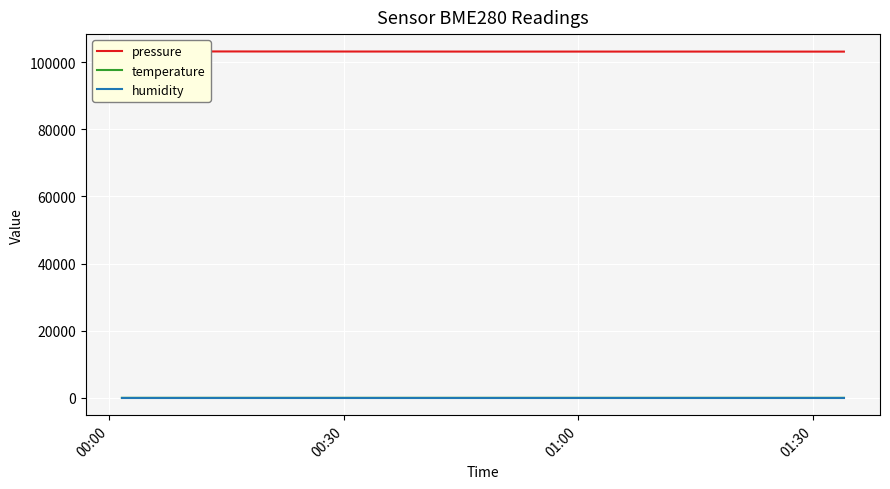

The value of pressure at 7 is 147287.0. True or false?

False